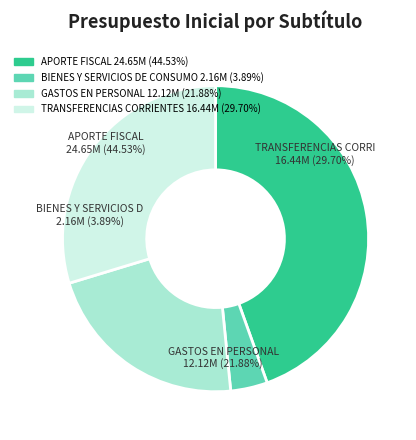

Is GASTOS EN PERSONAL the majority of the pie?

No